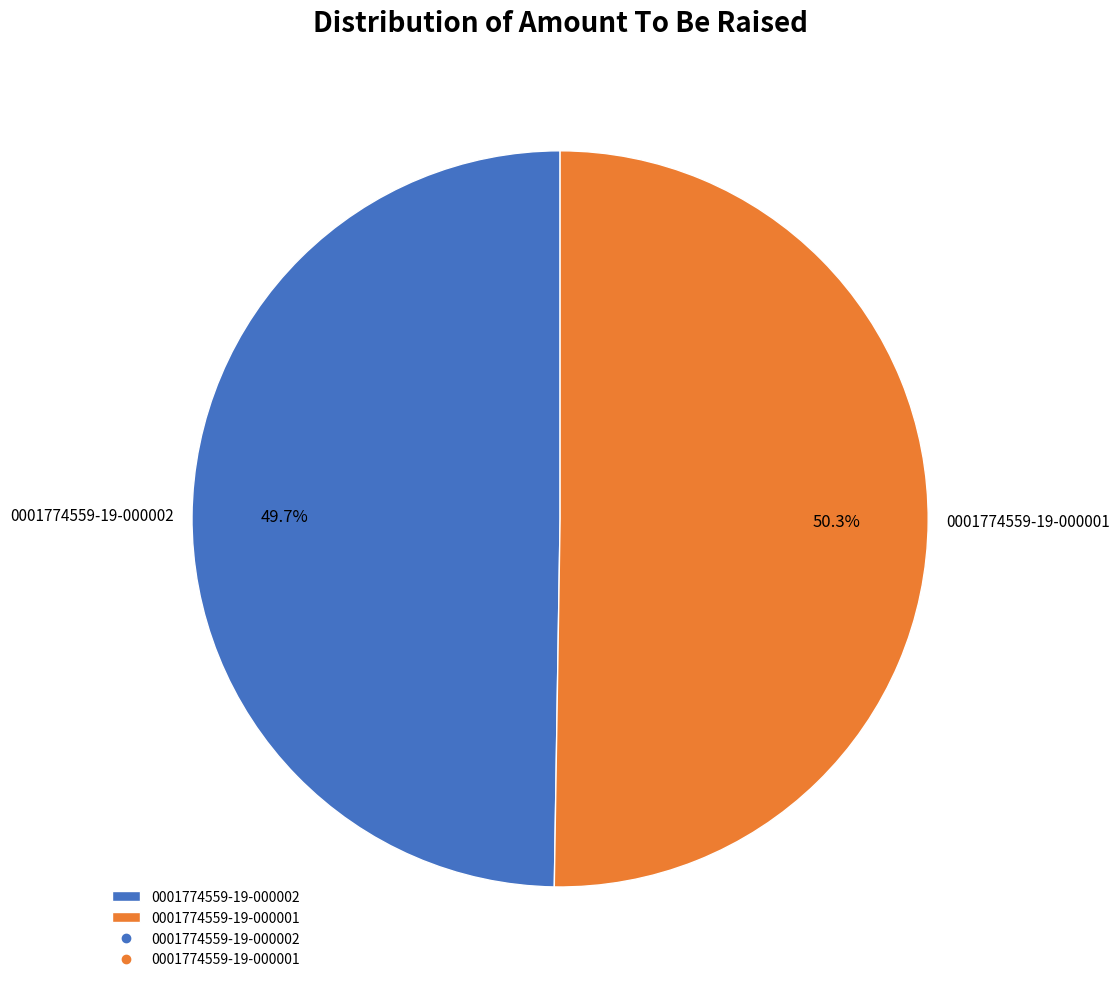

To the nearest percent, what is the combined percentage of 0001774559-19-000001 and 0001774559-19-000002?

100%